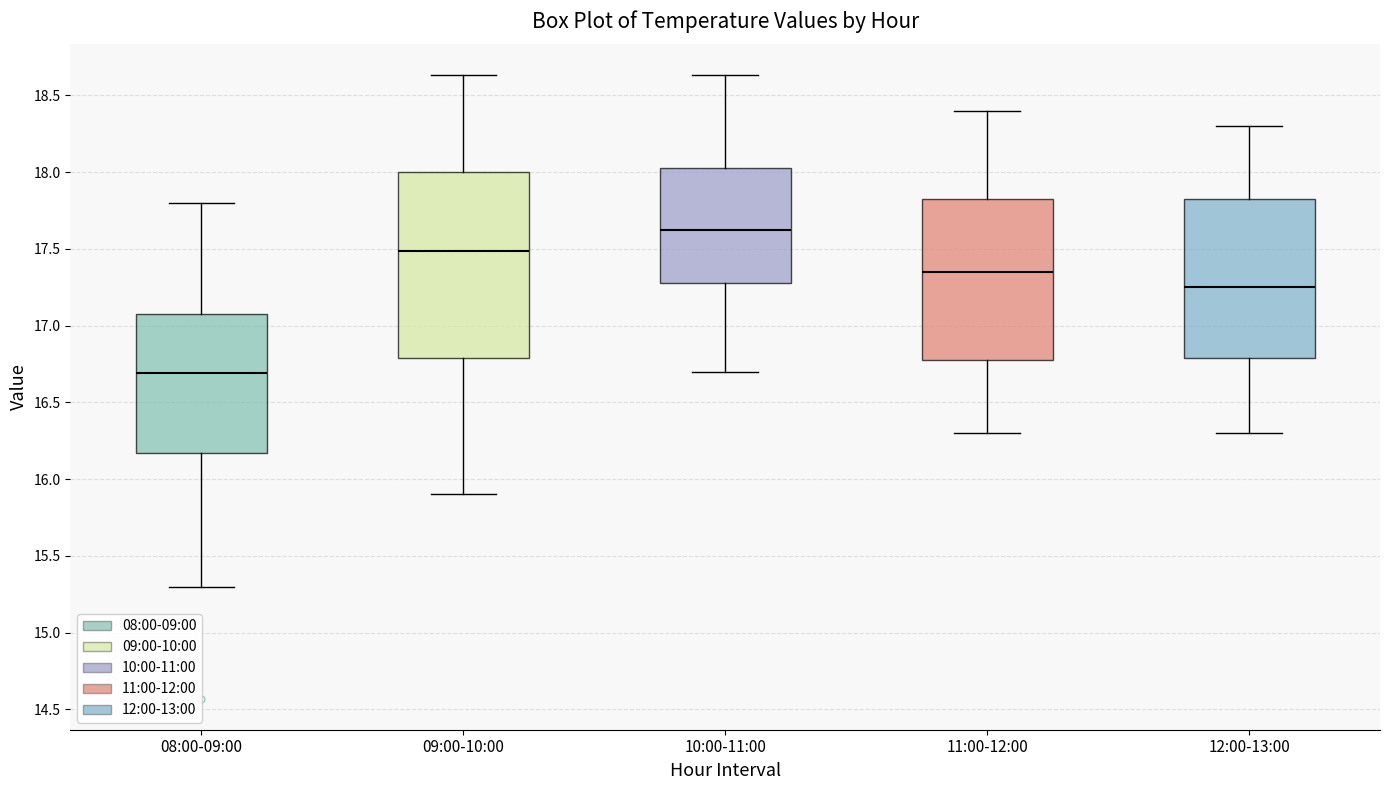

Which box is the tallest, from its lower edge to its upper edge?

09:00-10:00